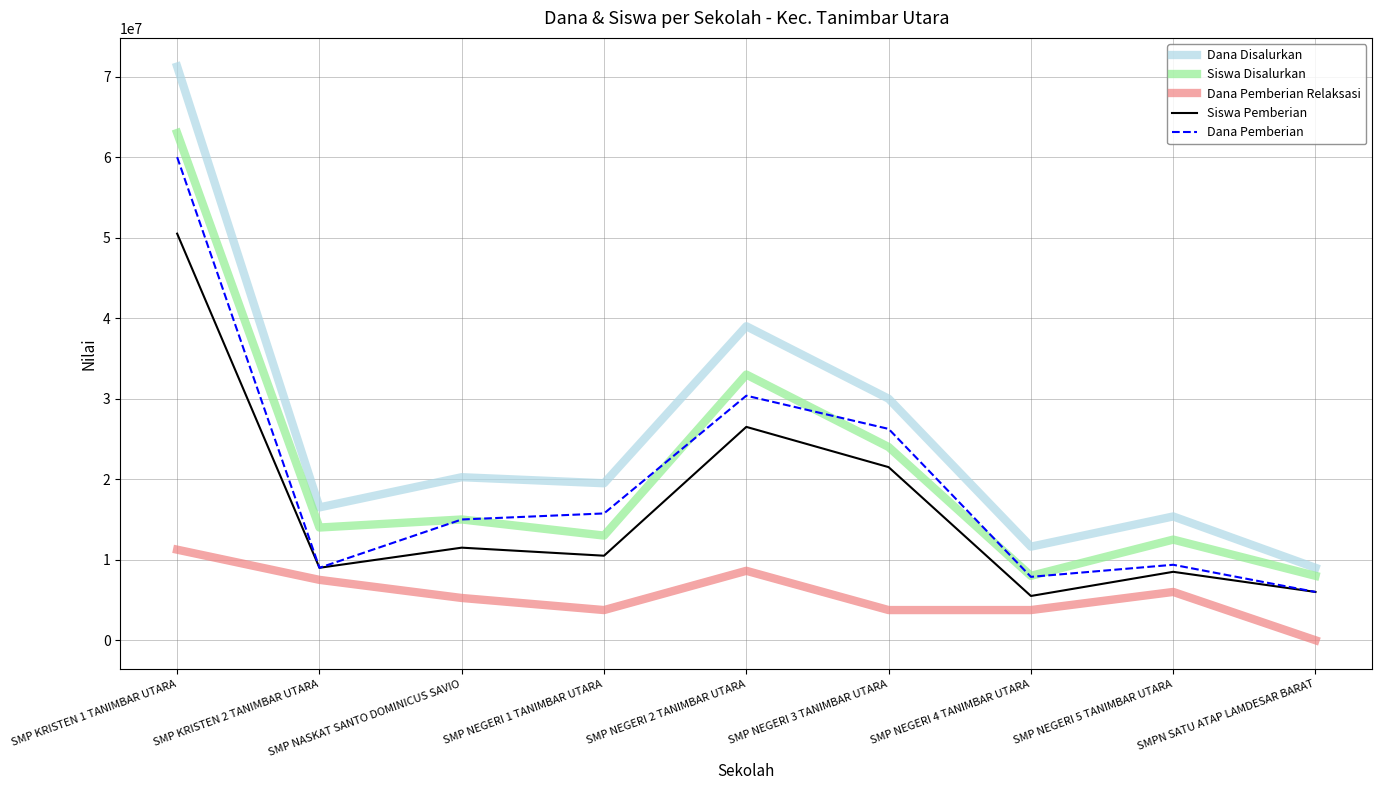

What is the difference between the Dana Pemberian Relaksasi values at SMP KRISTEN 2 TANIMBAR UTARA and SMP NEGERI 5 TANIMBAR UTARA?

1500000